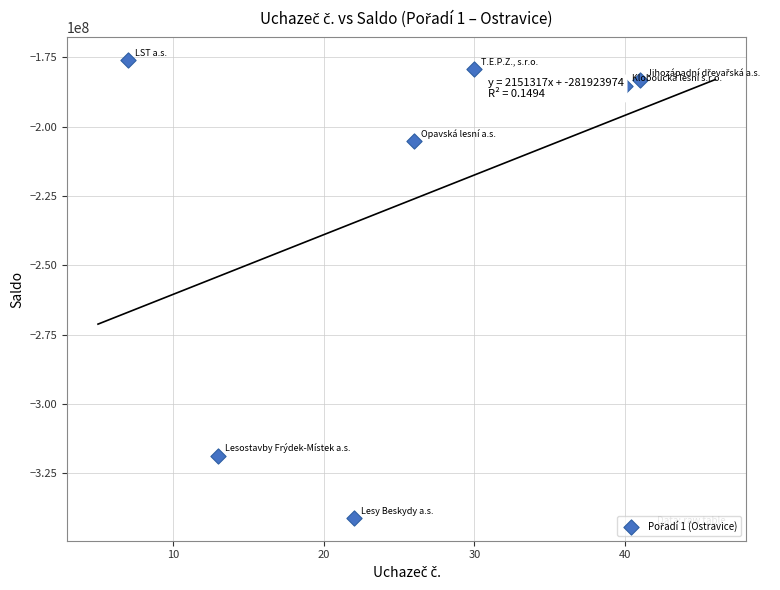

What Y value in the scatter plot is closest to -258519923?

-205287342